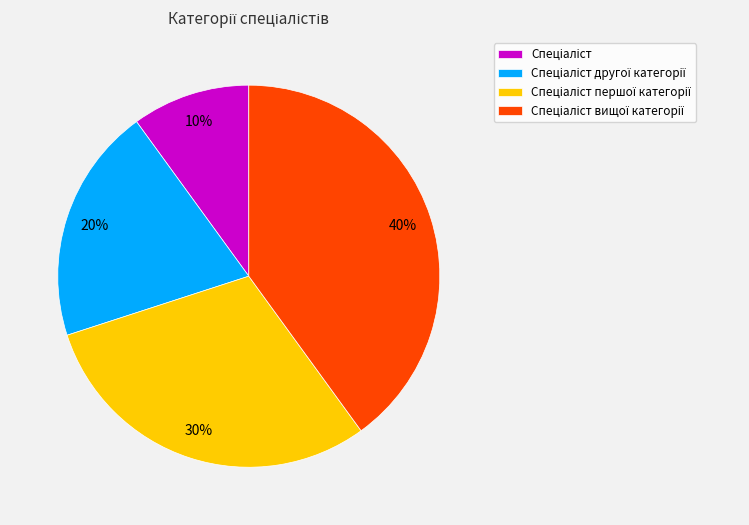

Is there any slice that represents more than half of the pie?

No